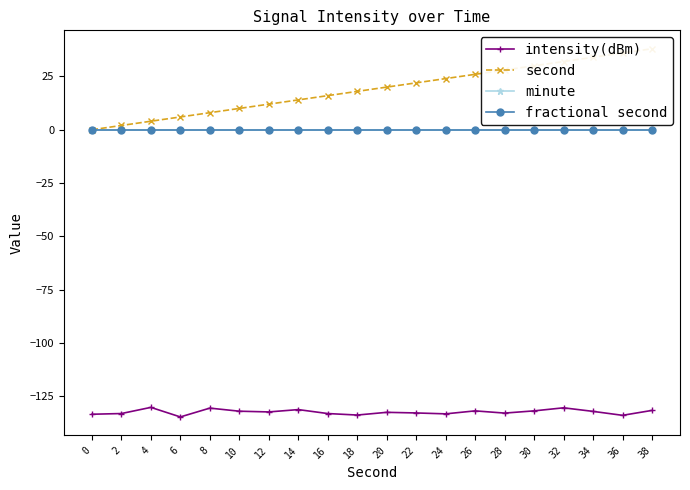

List the series in order of their peak value, highest first.

second, minute, fractional second, intensity(dBm)